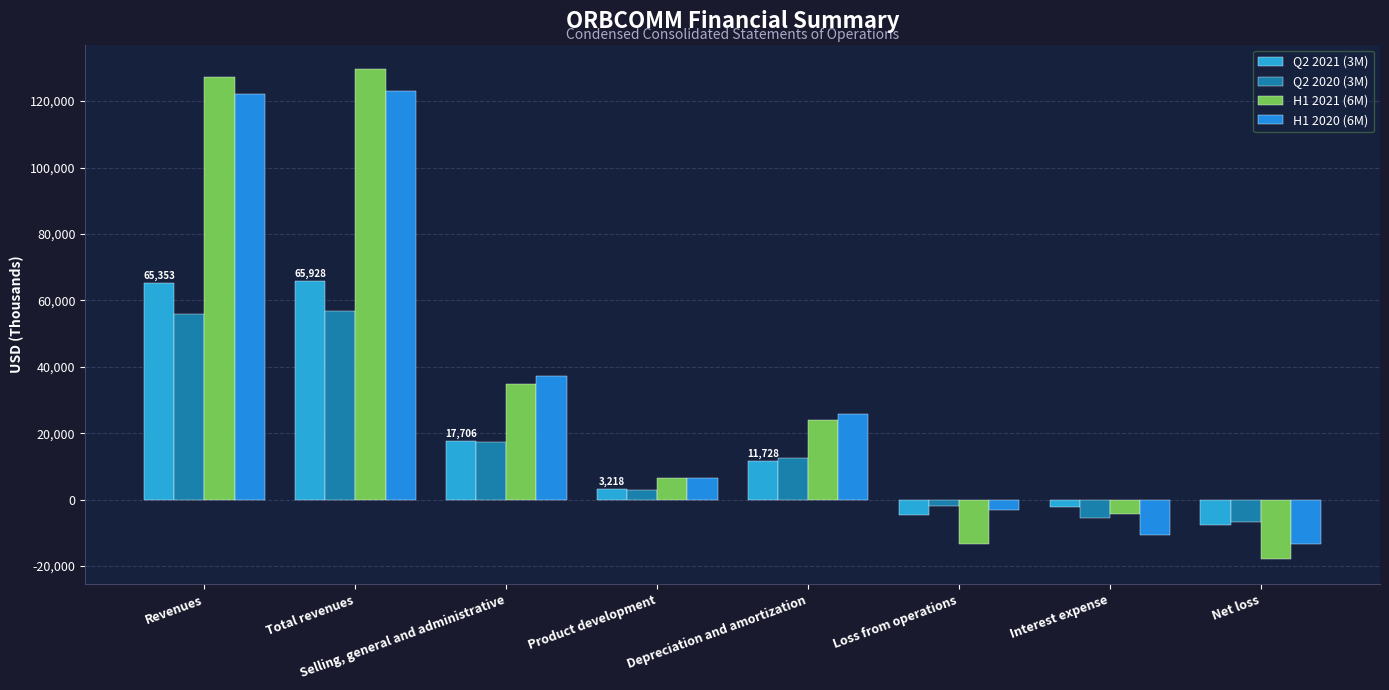

At which category is the sum across all series the highest?

Total revenues